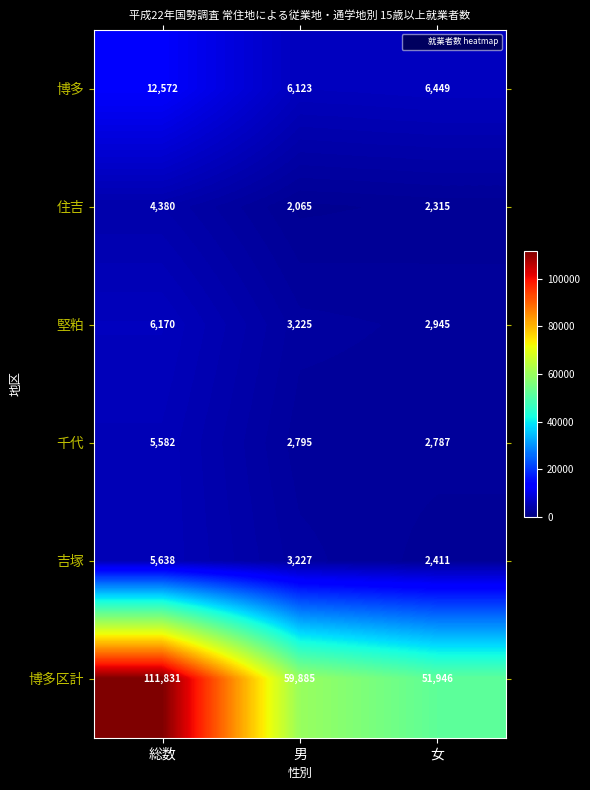

Which label corresponds to the largest value in the chart?

総数